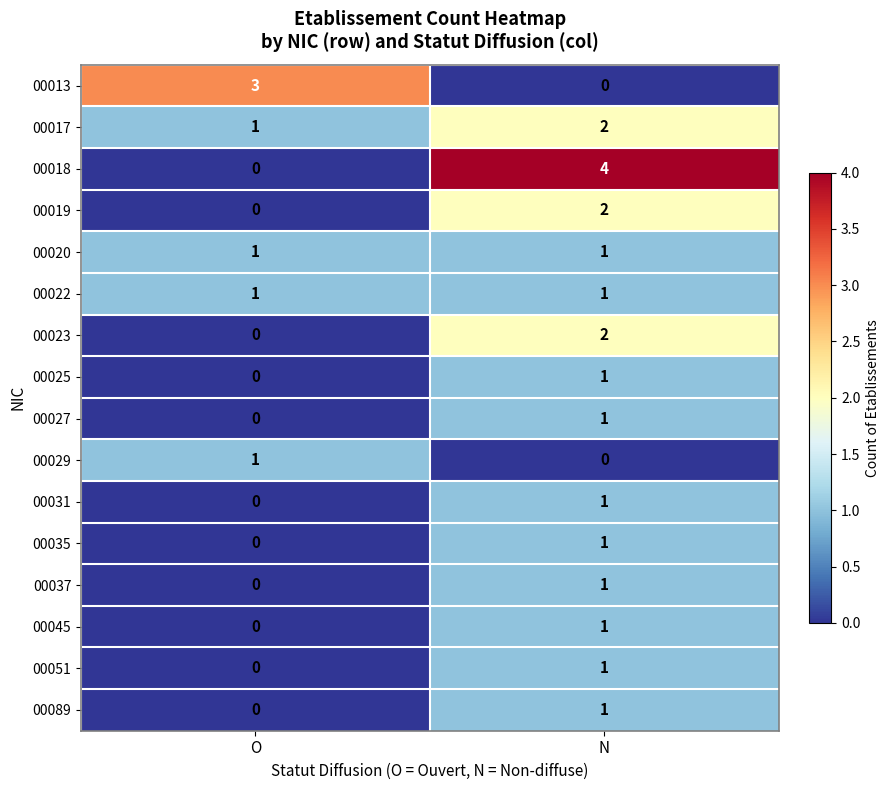

True or false: 00025 has a value of 1 at N.

True